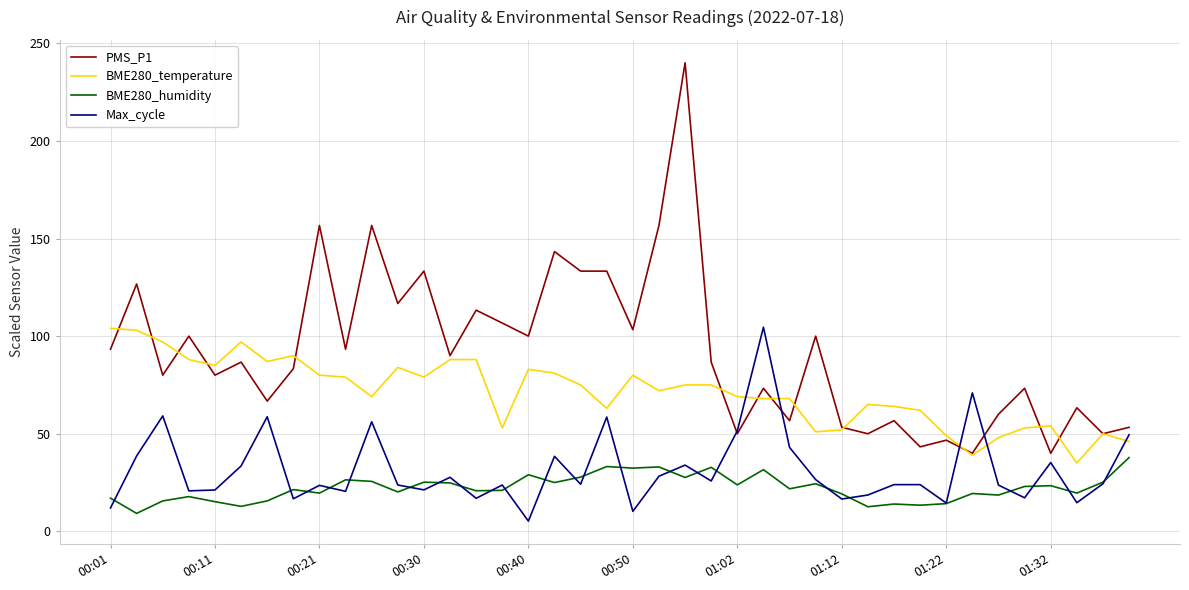

Which series has the largest range (max minus min)?

PMS_P1